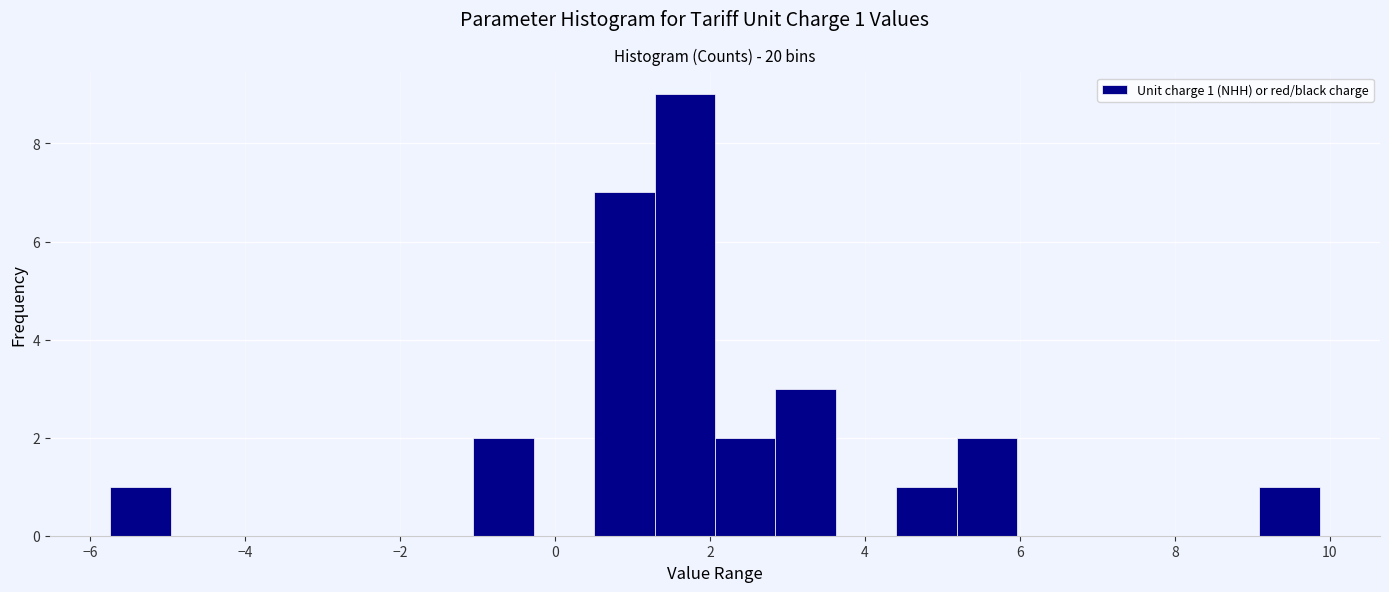

Read against the x-axis, roughly where is the centre of the tallest bar?

1.6